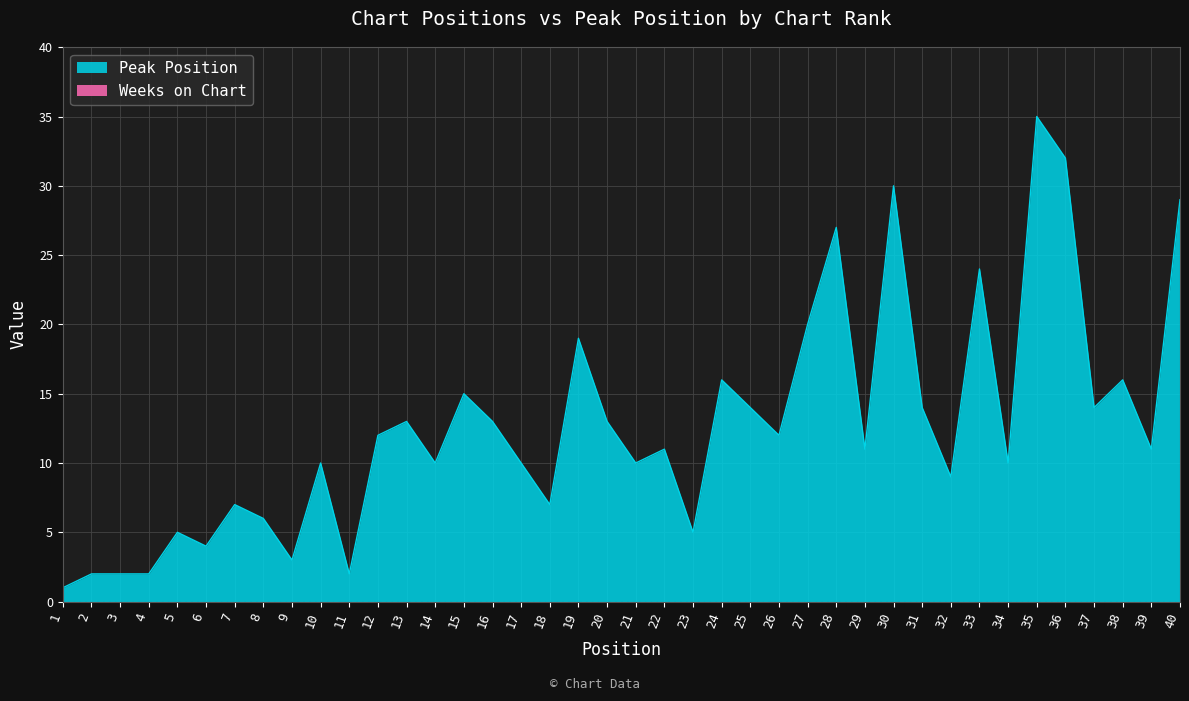

What is the difference between the highest and lowest values at 17?

10